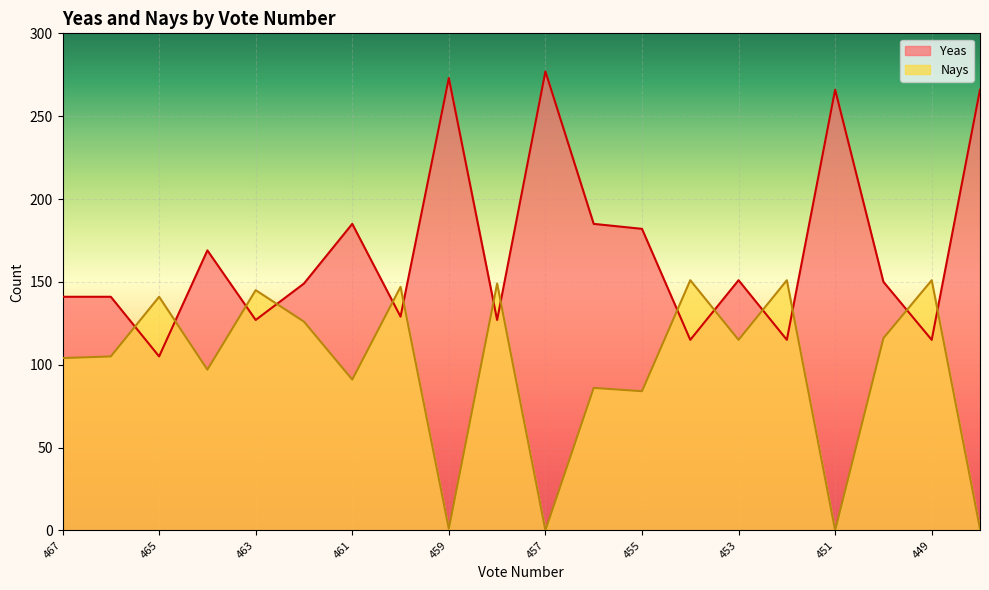

Reading left to right, what are all the values shown in this chart?

Yeas: 467=141	466=141	465=105	464=169	463=127	462=149	461=185	460=129	459=273	458=127	457=277	456=185	455=182	454=115	453=151	452=115	451=266	450=150	449=115	448=266
Nays: 467=104	466=105	465=141	464=97	463=145	462=126	461=91	460=147	459=1	458=149	457=0	456=86	455=84	454=151	453=115	452=151	451=0	450=116	449=151	448=1